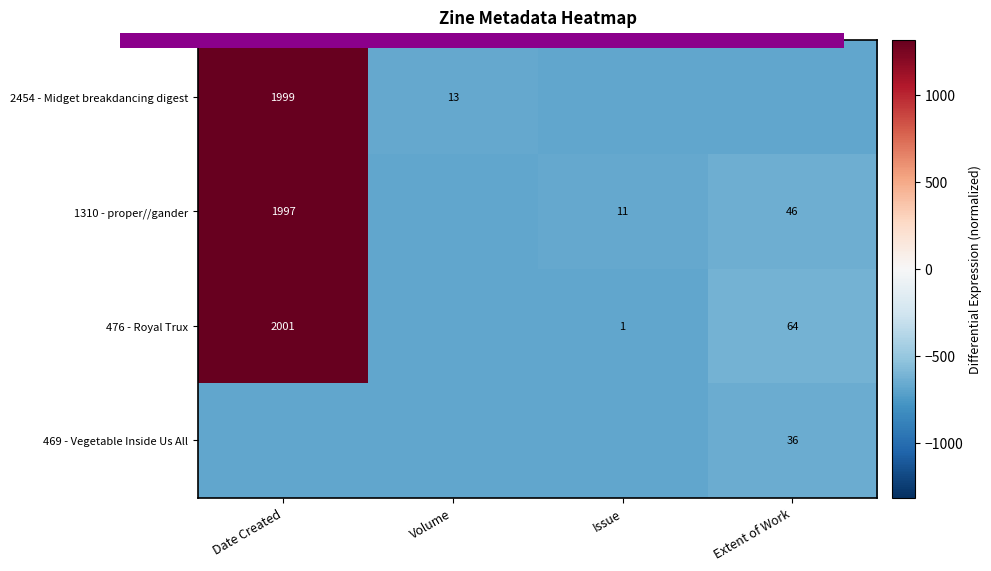

Which series has the largest range (max minus min)?

476 - Royal Trux